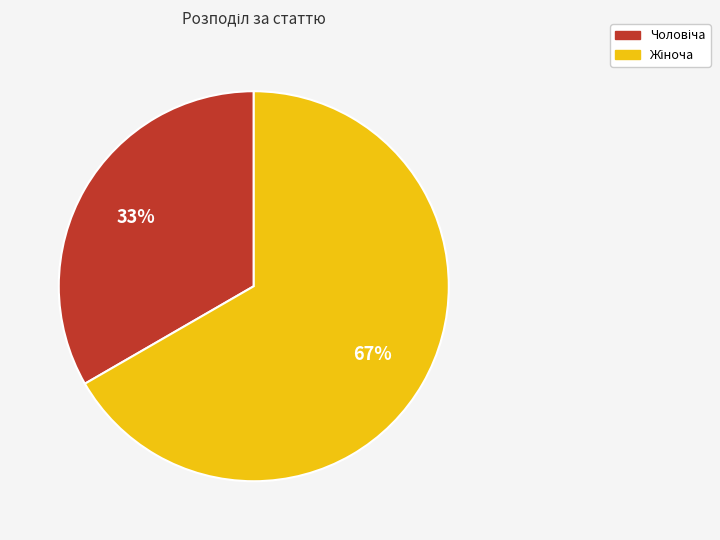

Is there any slice that represents more than half of the pie?

Yes